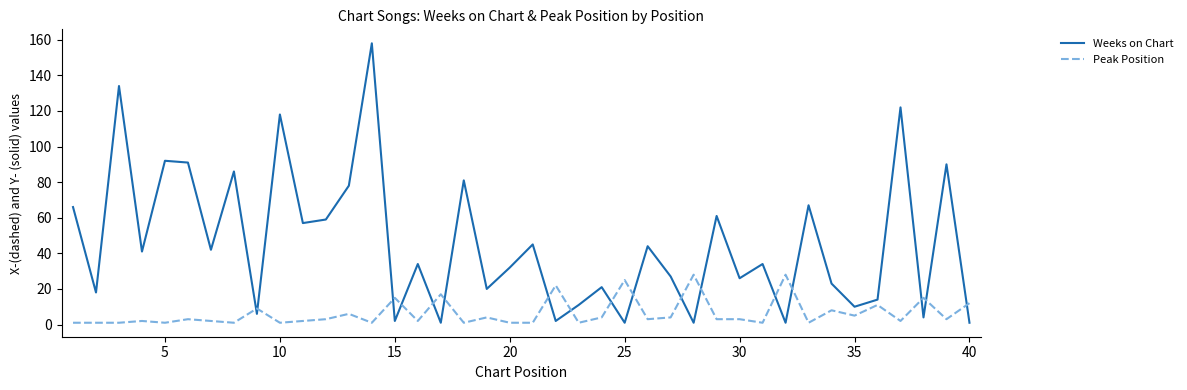

What is the maximum value shown in the chart?

158